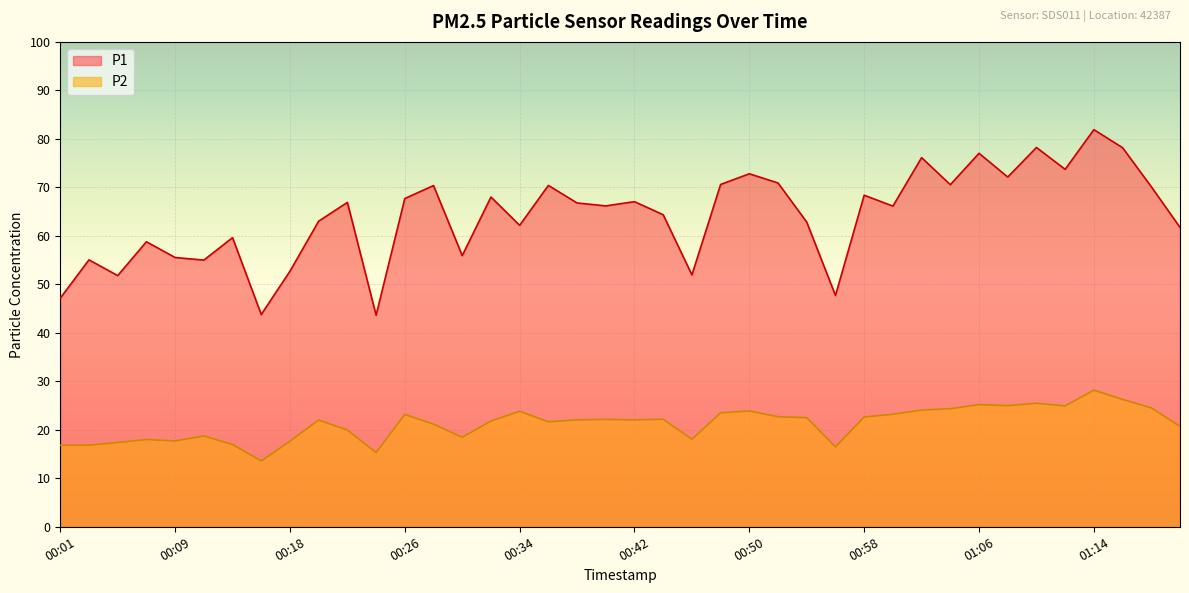

True or false: P1 has a value of 55.5 at 00:09.

True